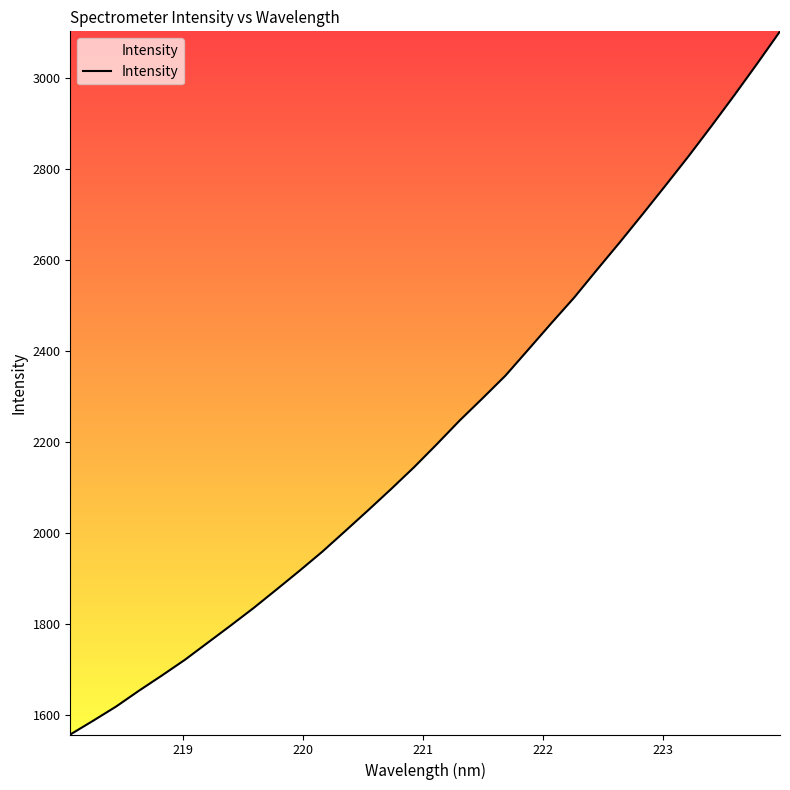

Count the number of categories in the chart.

32